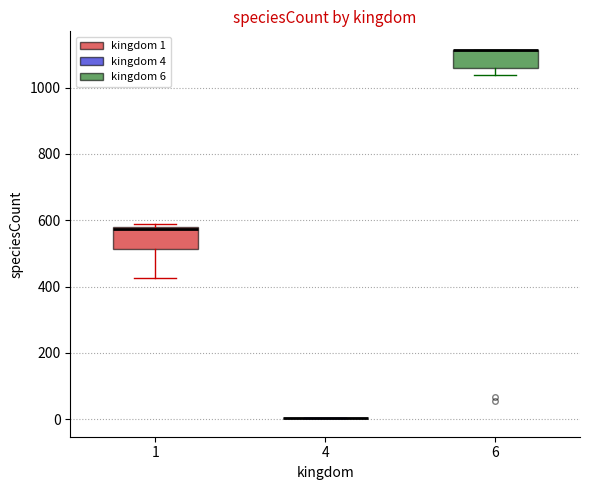

Where does the lower whisker of the box at x = 6 end on the y-axis? The values are not printed on the chart, so give them approximately, as read against the axis.

1040